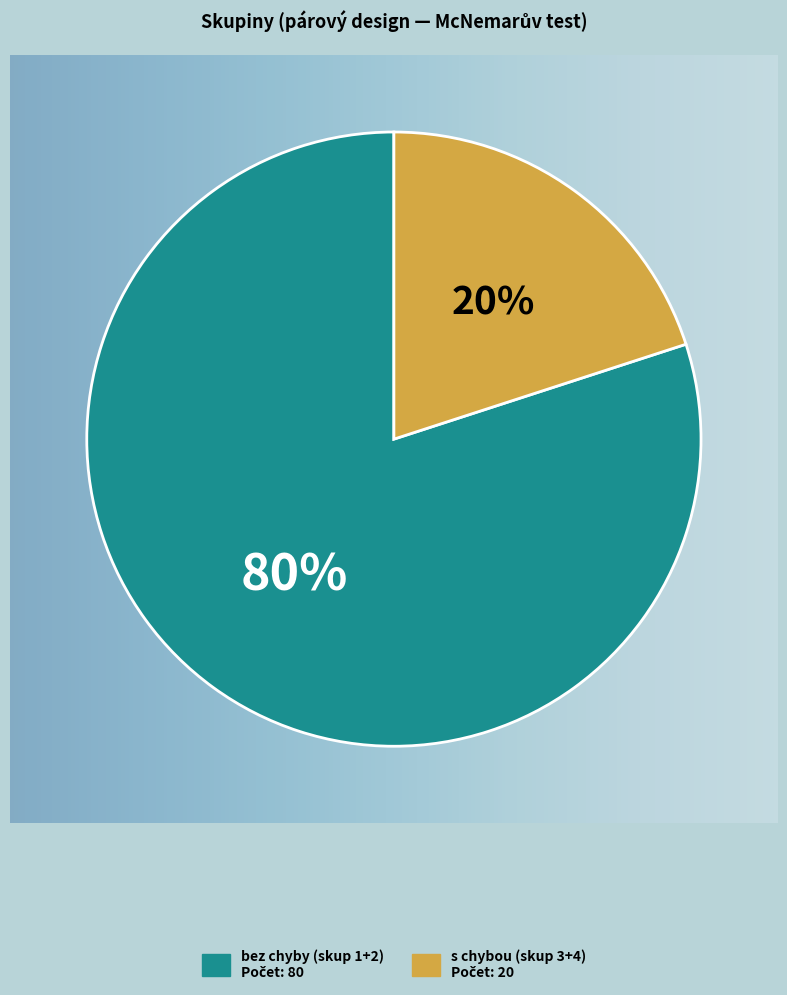

To the nearest percent, what is the difference between the largest and smallest slice percentages?

60%